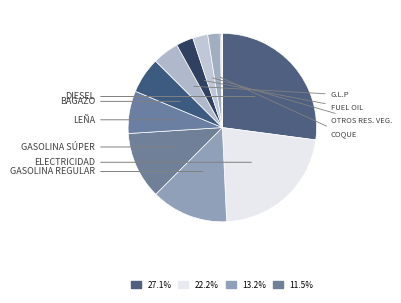

Does any single category account for the majority?

No